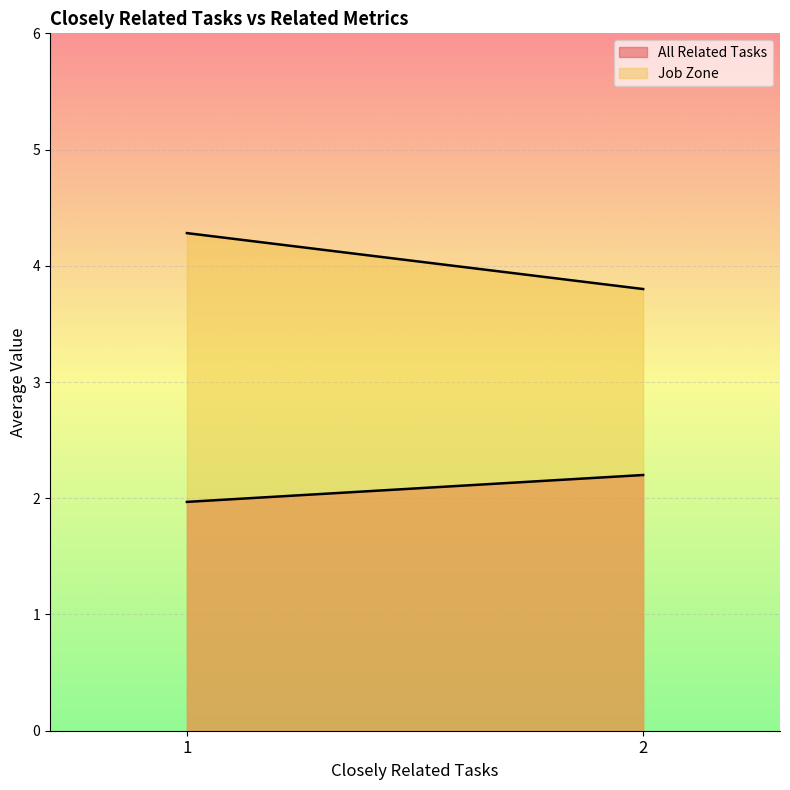

What is the maximum value for All Related Tasks?

2.2